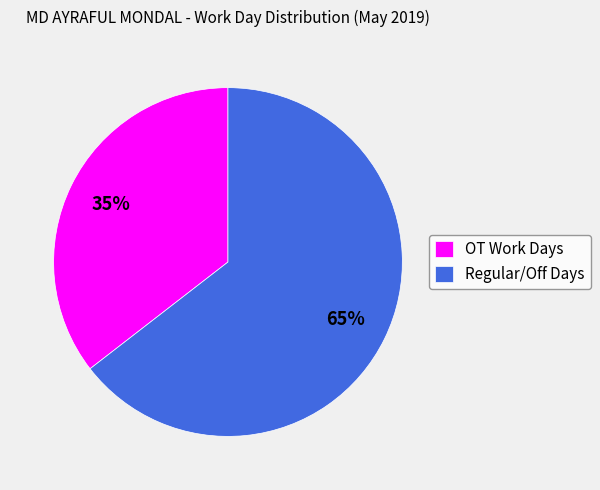

The Regular/Off Days slice represents 65% of the pie. True or false?

True